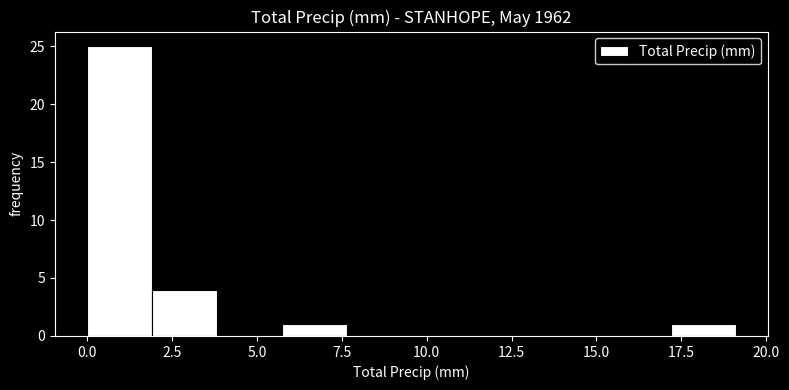

Read against the x-axis, roughly where is the centre of the tallest bar?

1.0